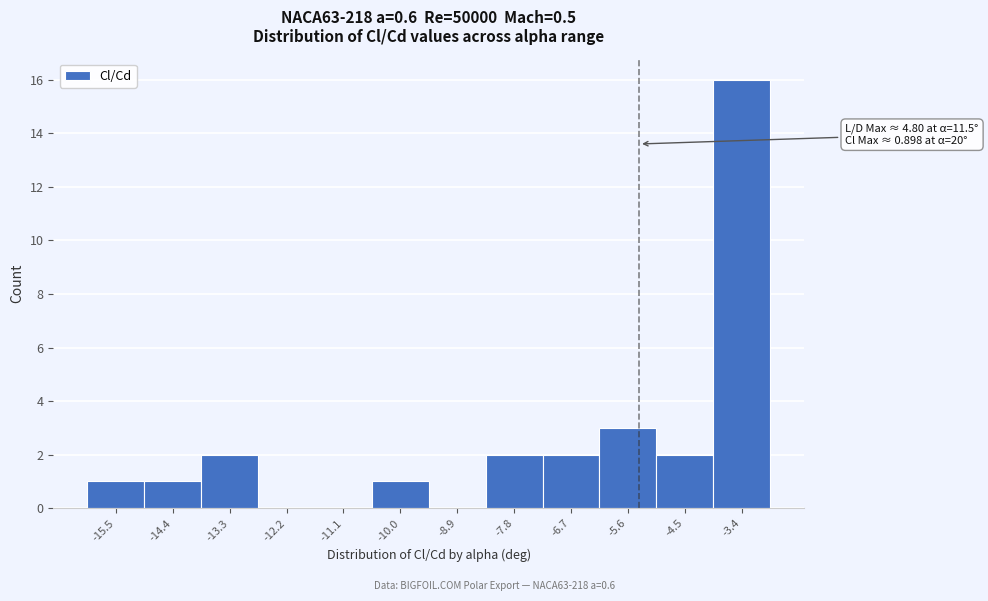

Reading left to right, list all the values displayed in this chart.

-15.5=1	-14.4=1	-13.3=2	-12.2=0	-11.1=0	-10.0=1	-8.9=0	-7.8=2	-6.7=2	-5.6=3	-4.5=2	-3.4=16